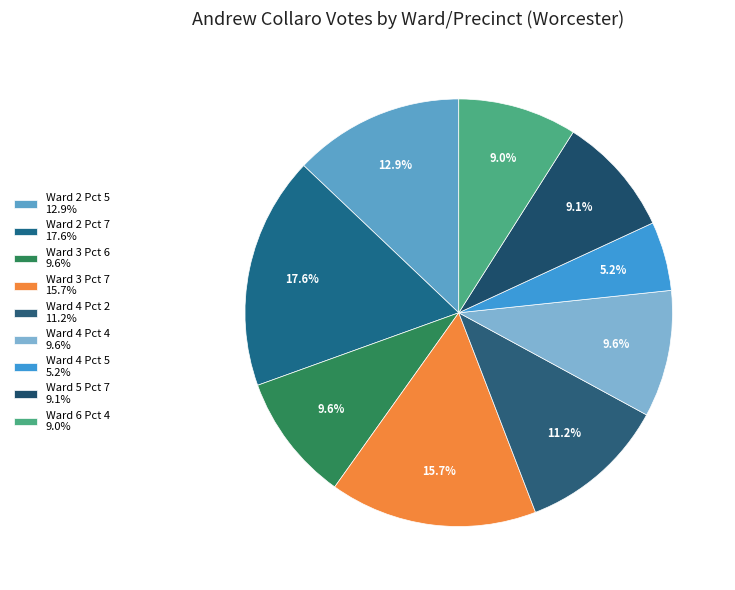

How many slices are in this pie chart?

9